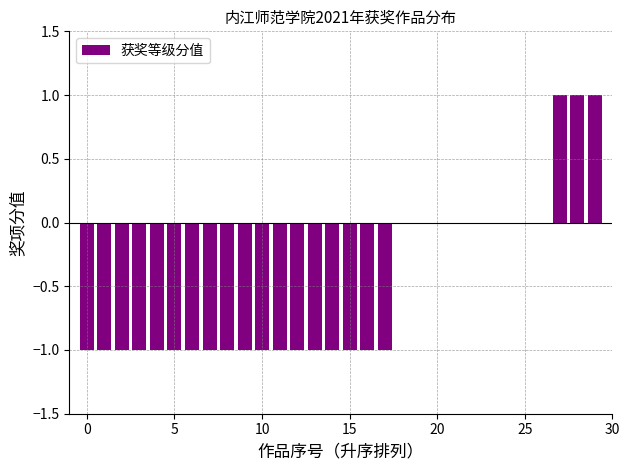

How many values are between -1 and 0?

27